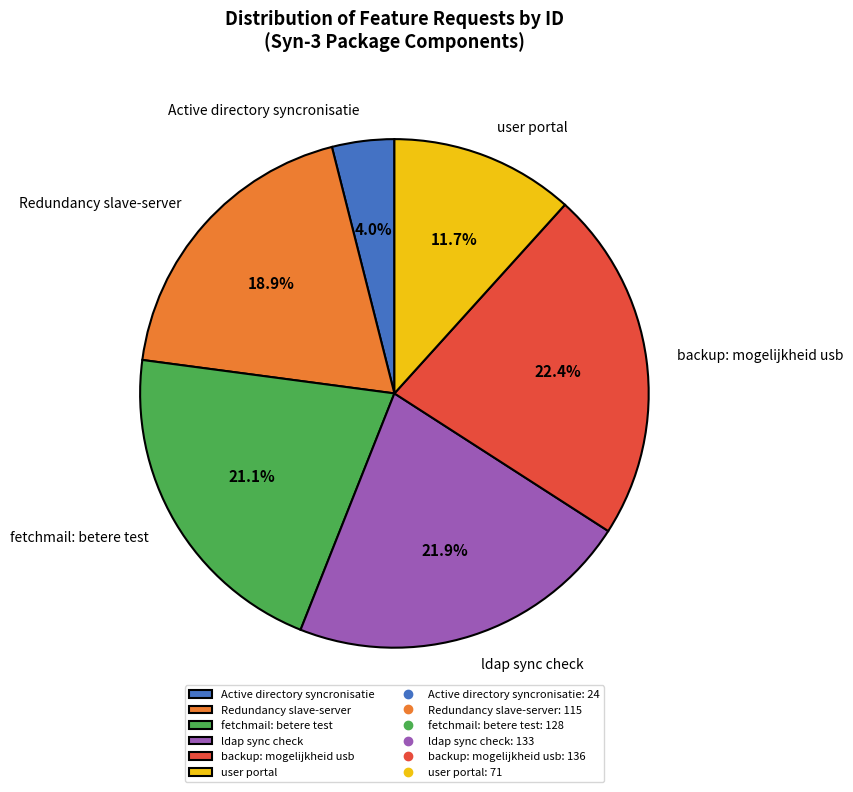

Do Active directory syncronisatie and fetchmail: betere test together represent more than half of the pie?

No